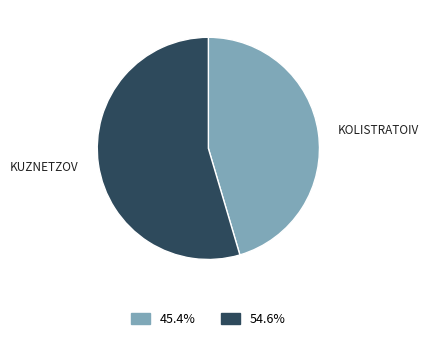

Is there any slice that represents more than half of the pie?

Yes